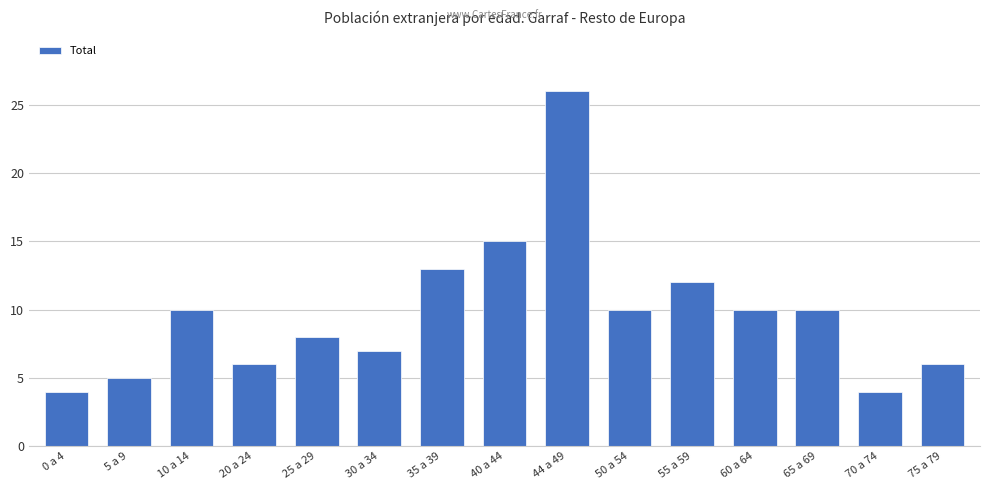

Which category has the highest value across all series?

44 a 49